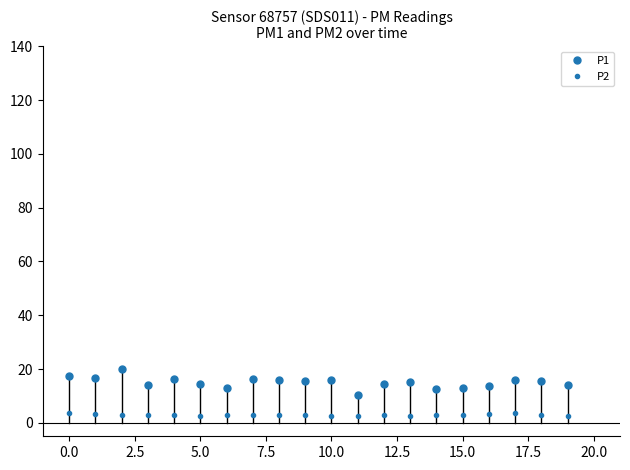

Does the chart have visible grid lines?

No